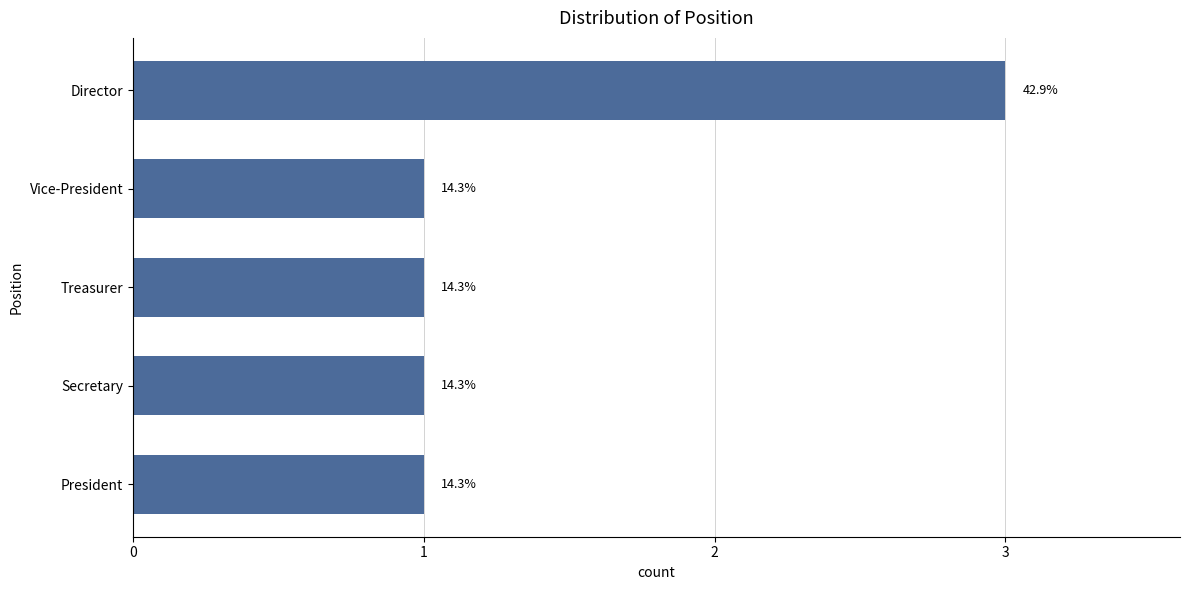

Are the bars horizontal?

Yes